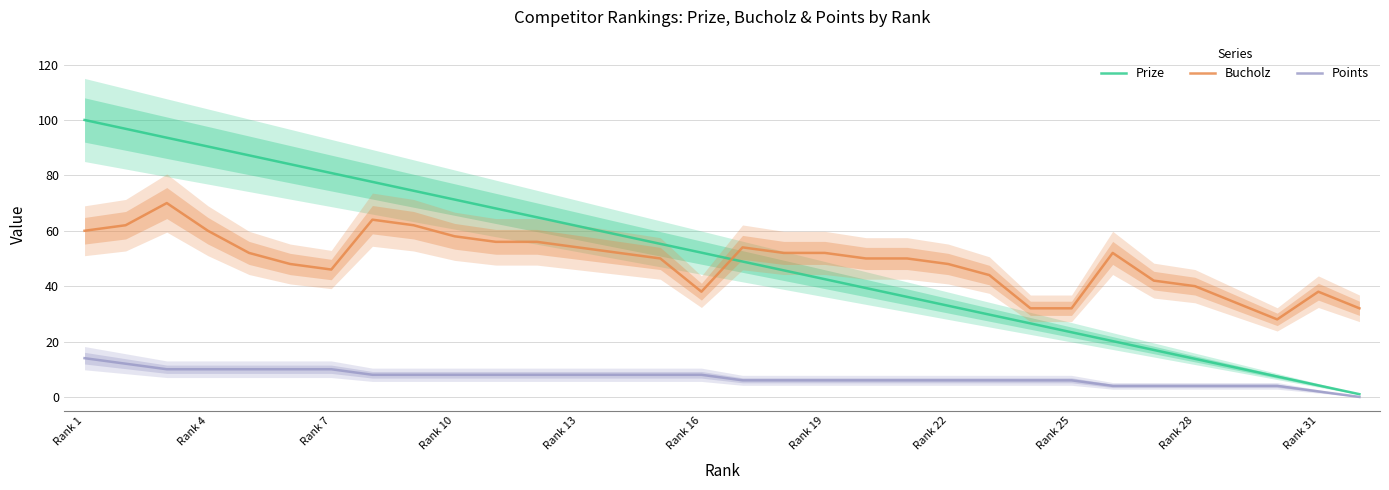

Is it true that Bucholz equals 60.0 at Rank 4?

True